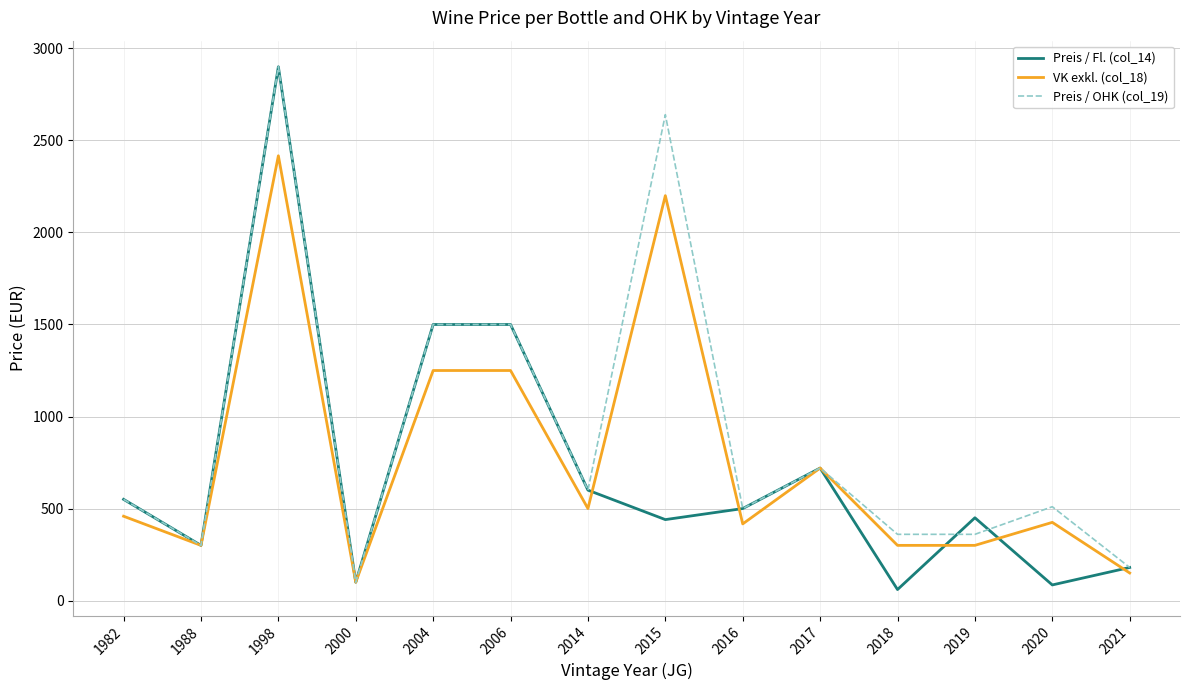

What is the minimum value shown in the chart?

60.0